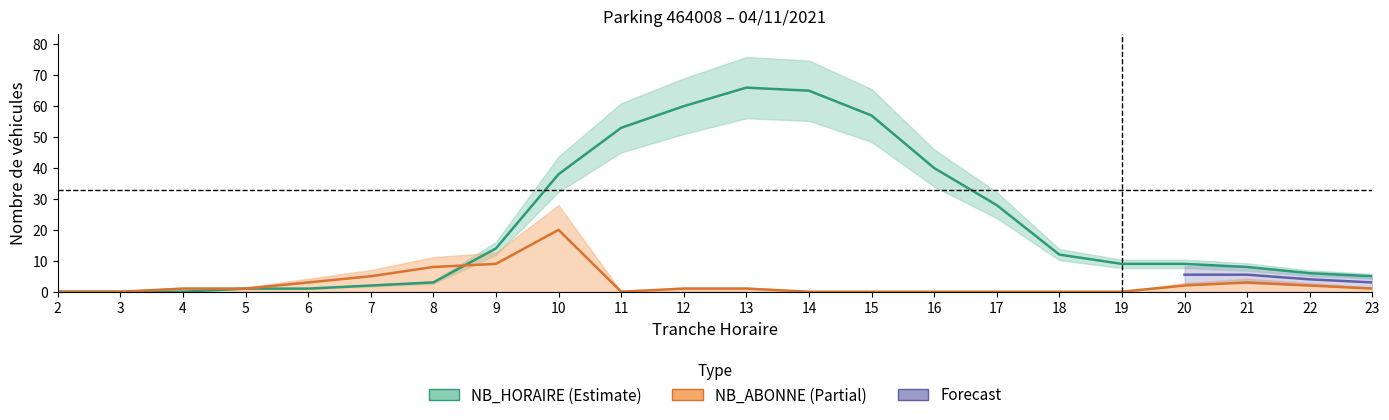

At which label does NB_HORAIRE first exceed 9?

9